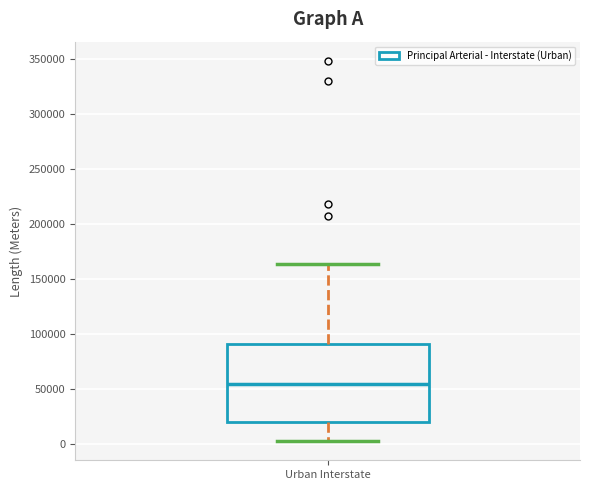

Where does the lower whisker of the box for Urban Interstate end on the y-axis? The values are not printed on the chart, so give them approximately, as read against the axis.

5000